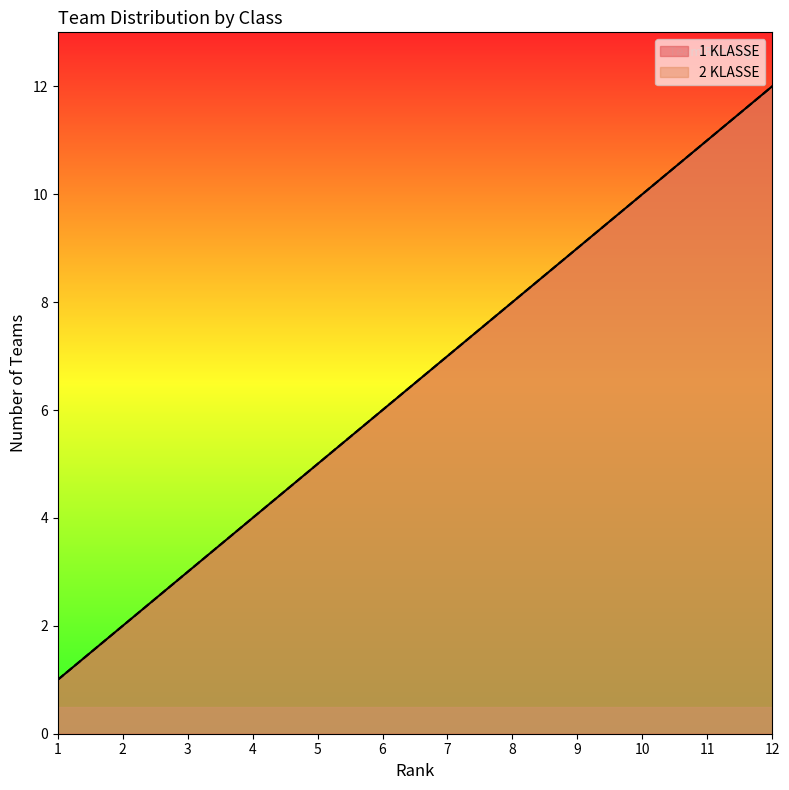

The value of 1 KLASSE at 3 is 1. True or false?

False